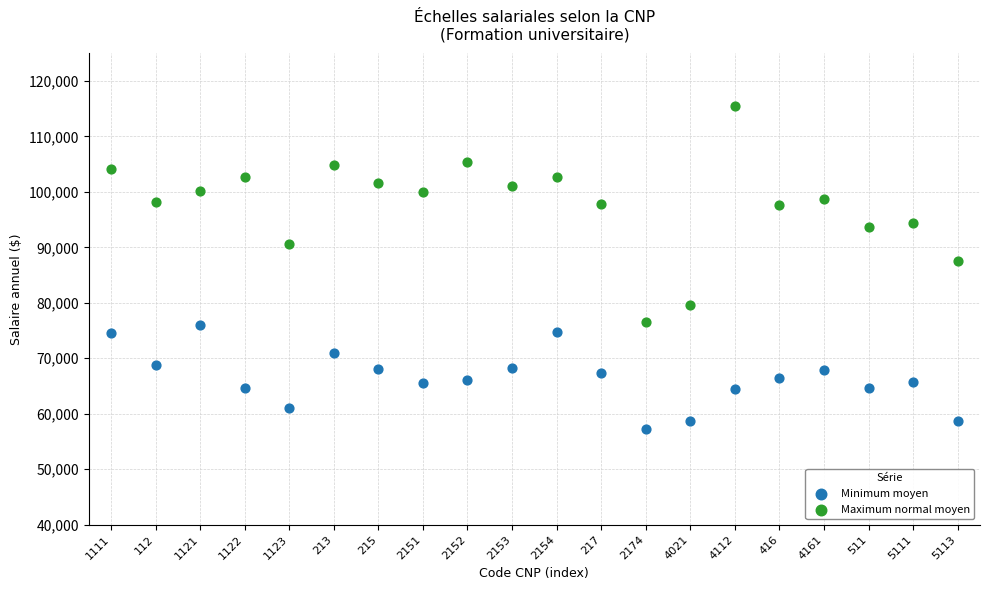

Across all data points, what is the range of Y values (max minus min)?

58280